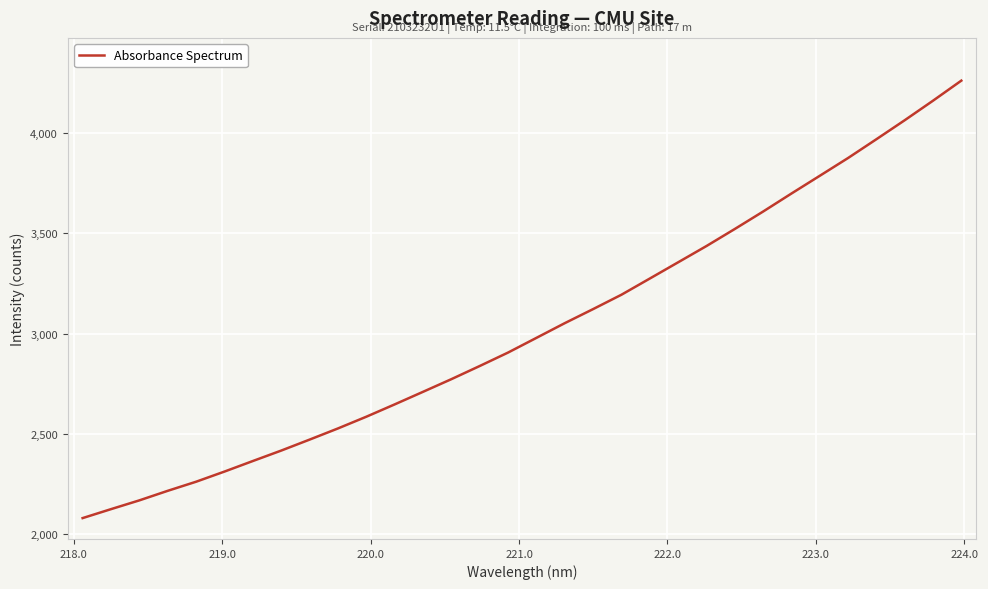

What is the maximum value shown in the chart?

4260.8